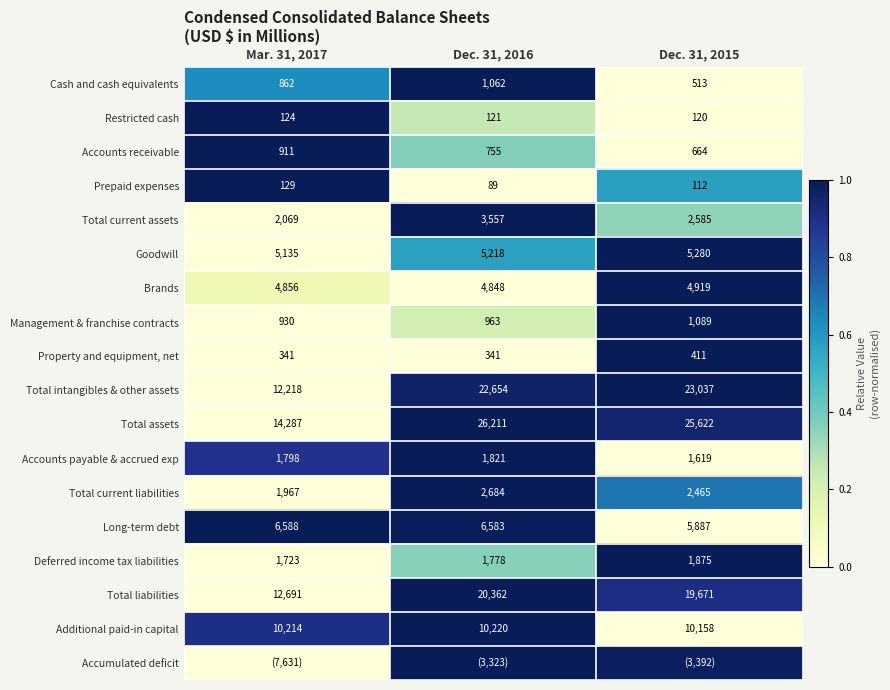

The value of Accounts payable & accrued exp at Dec. 31, 2016 is 1.3. True or false?

False